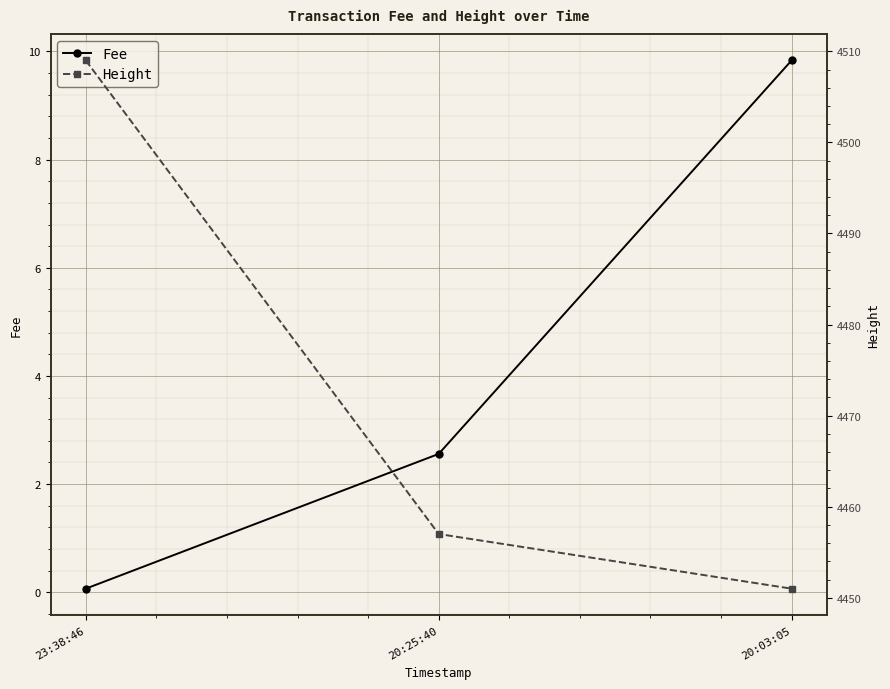

What is the sum of the Fee values at 23:38:46 and 20:25:40?

2.6